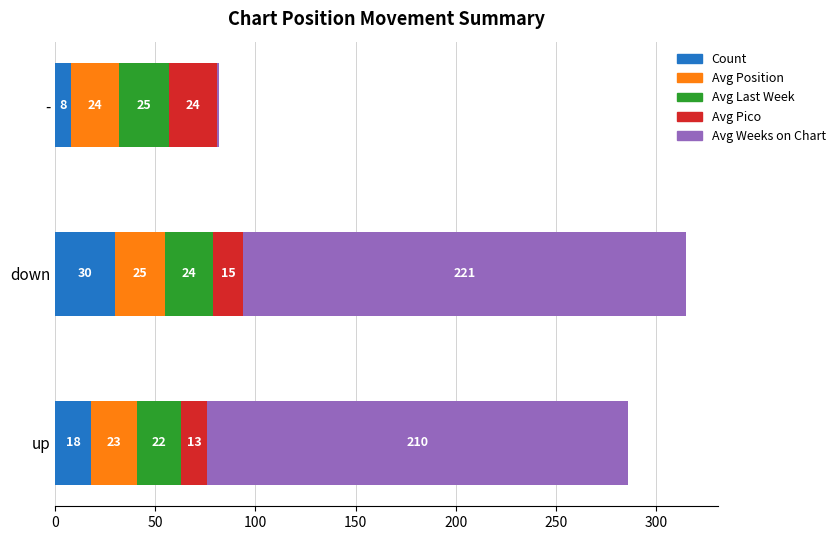

What are all the series names shown in the legend?

Count, Avg Position, Avg Last Week, Avg Pico, Avg Weeks on Chart